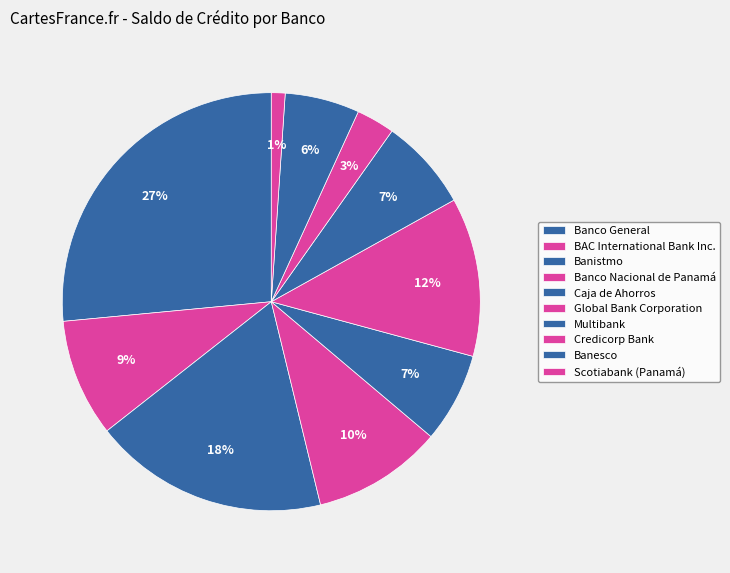

How many segments does this pie chart have?

10